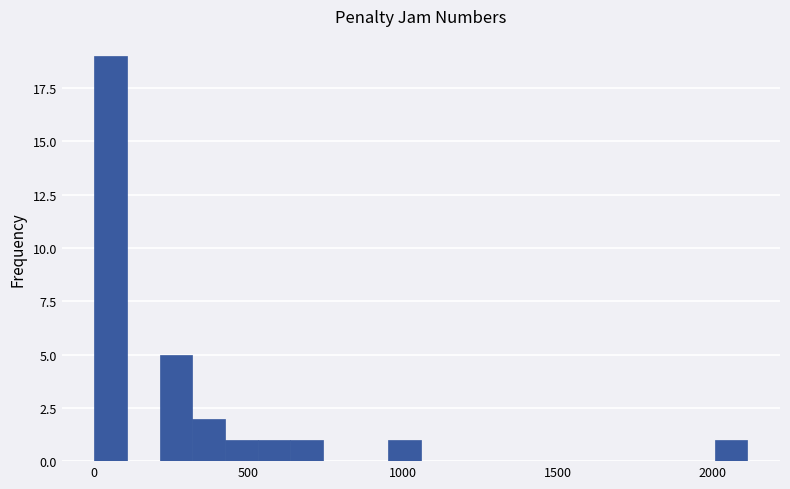

Read against the x-axis, roughly where is the centre of the tallest bar?

50